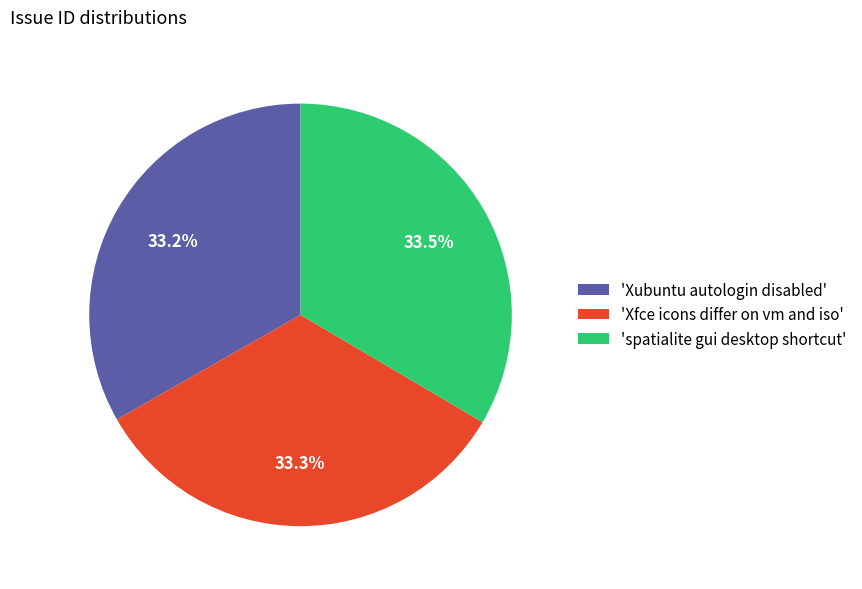

How many slices are in this pie chart?

3